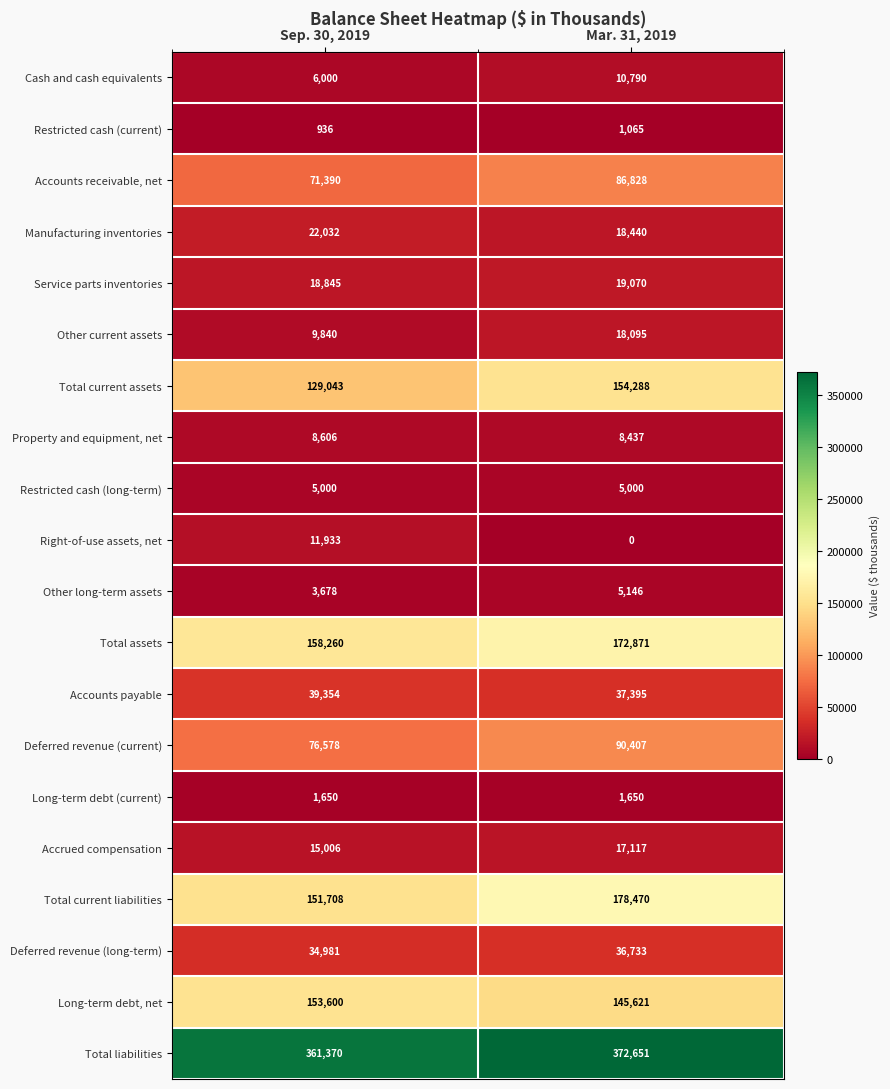

Count the number of data series in this chart.

20